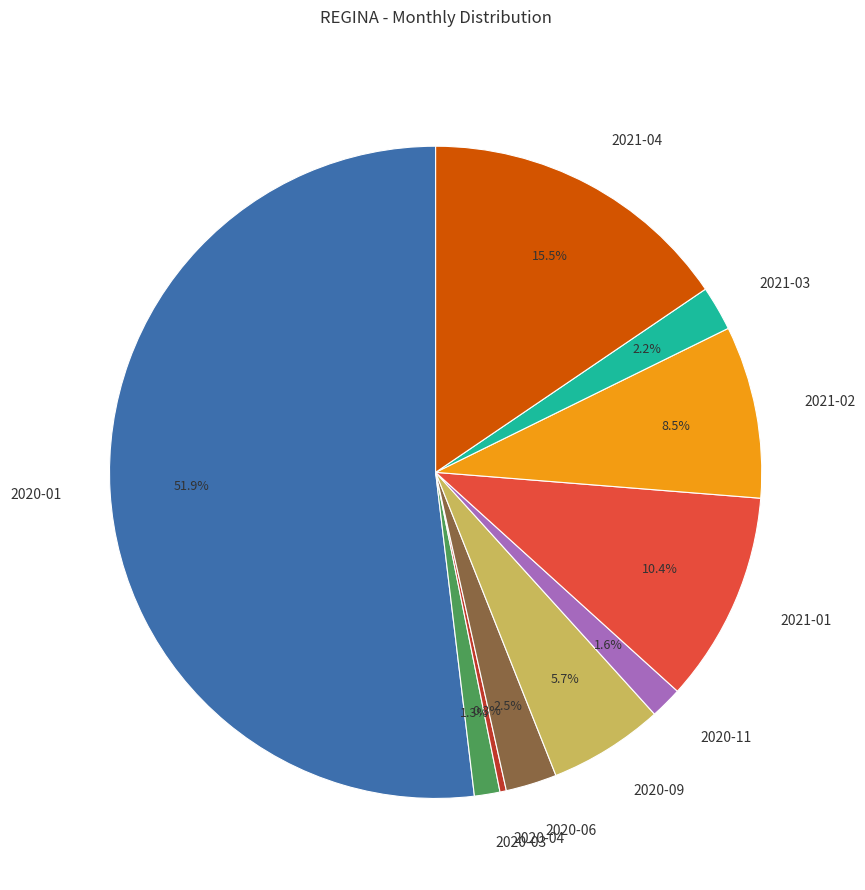

Which slice represents more than half of the pie?

2020-01